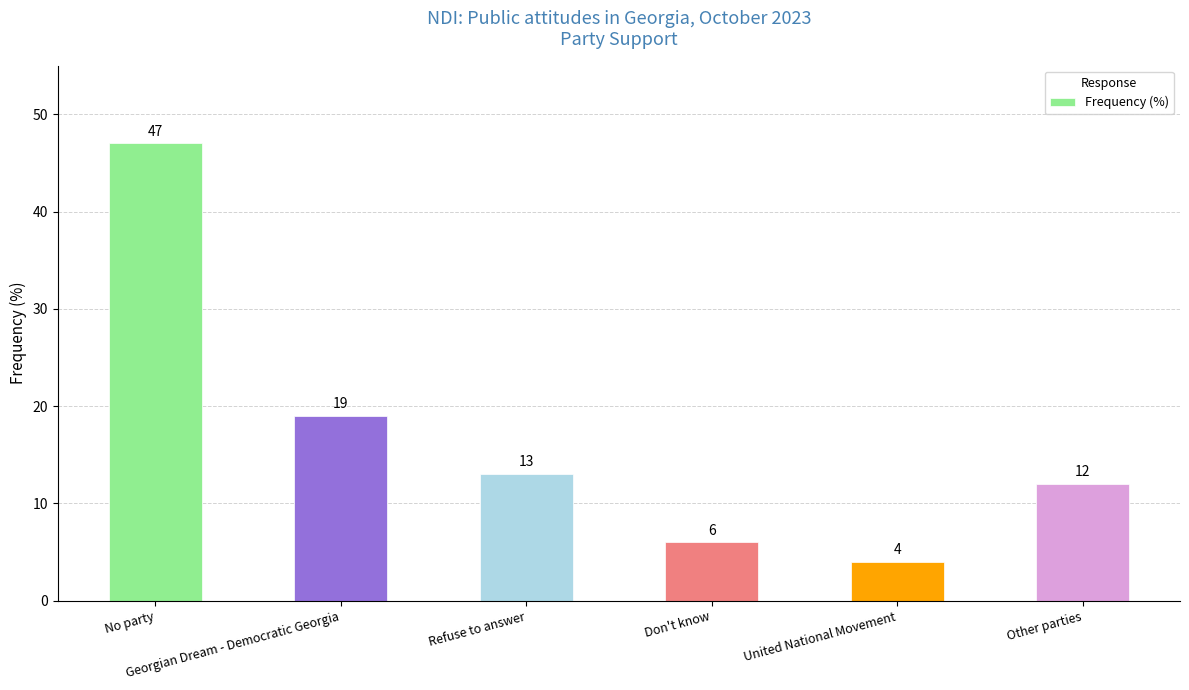

Is it true that the value at Georgian Dream - Democratic Georgia is 29?

False